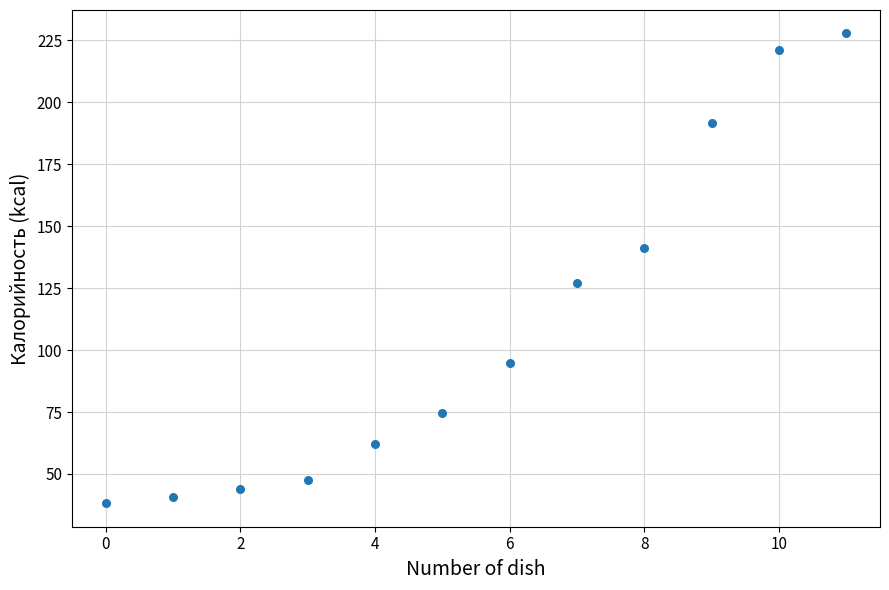

What is the range of Y values (max minus min)?

189.5